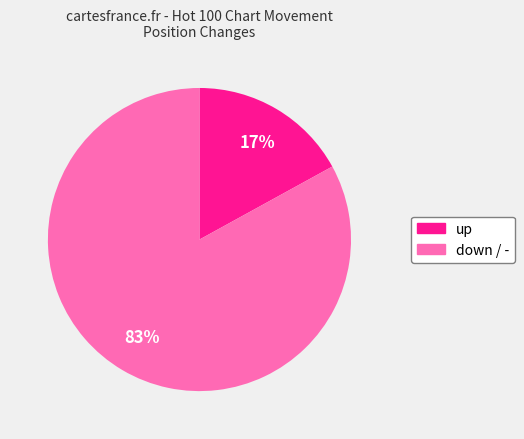

Is there a majority slice in this chart?

Yes